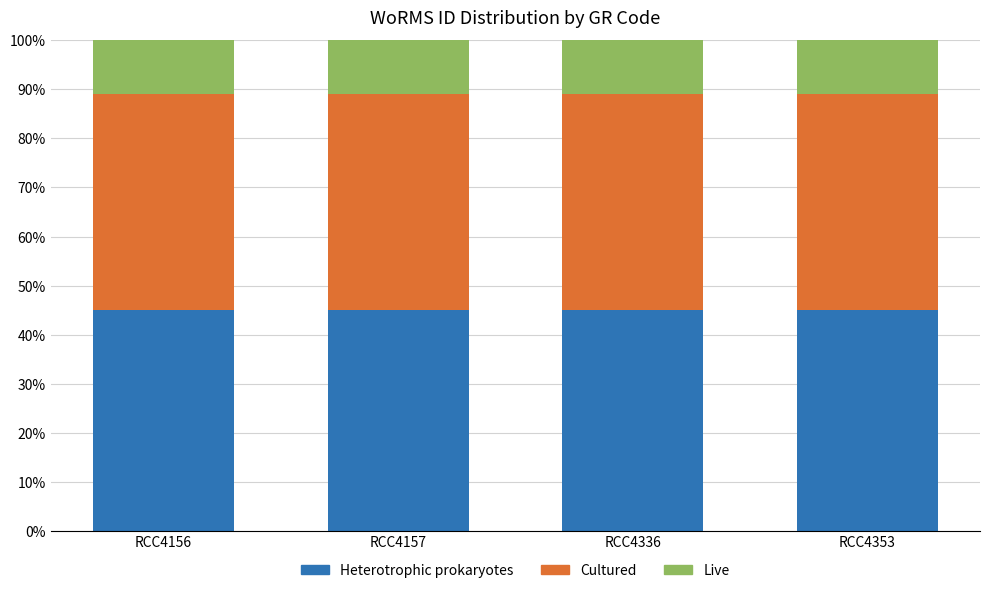

What is the average value of the Heterotrophic prokaryotes series?

45